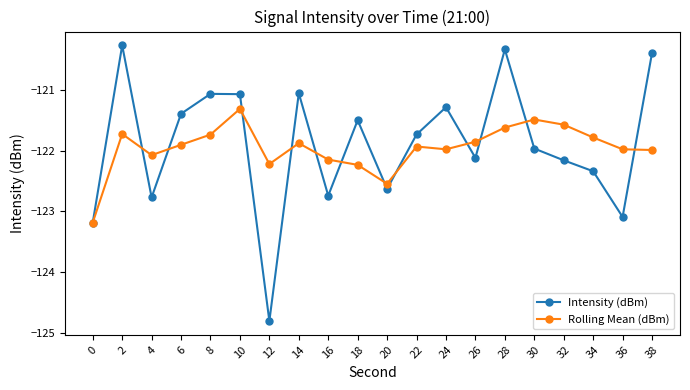

What is the value of the Intensity (dBm) point at the 15th from the left?

-120.3